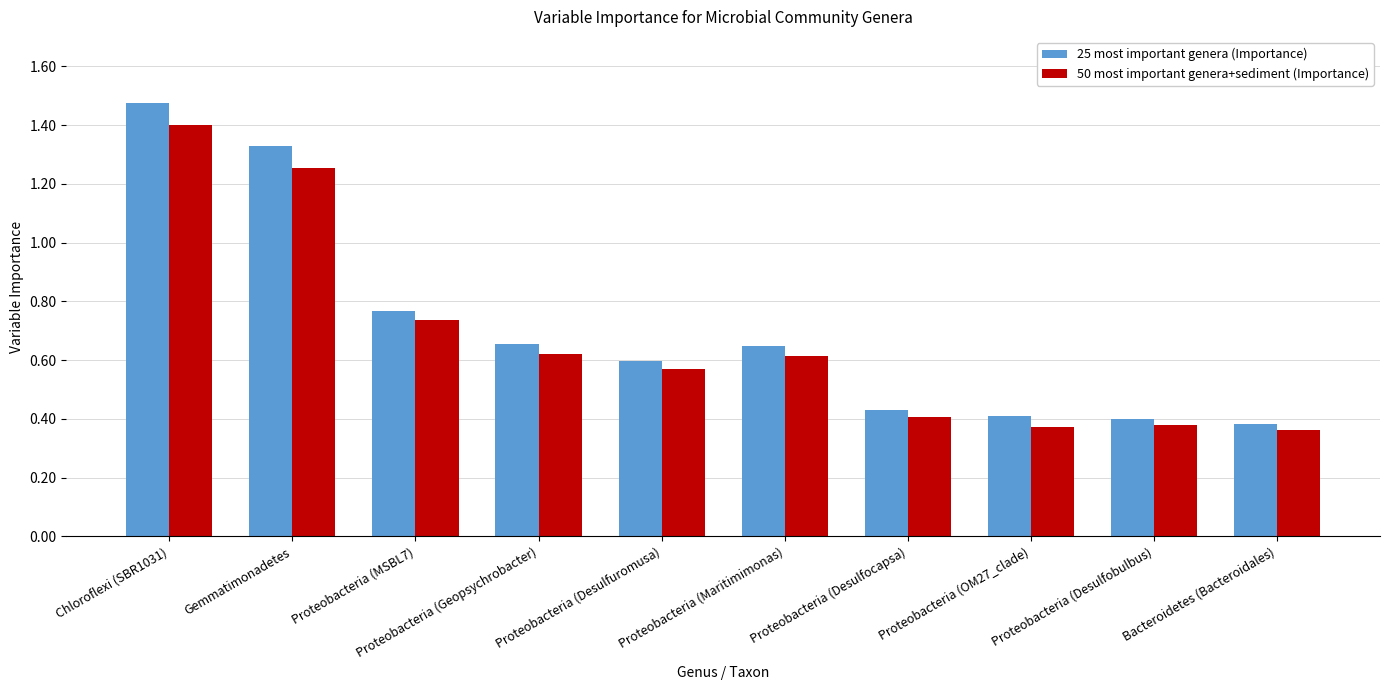

How many groups of bars are there?

10